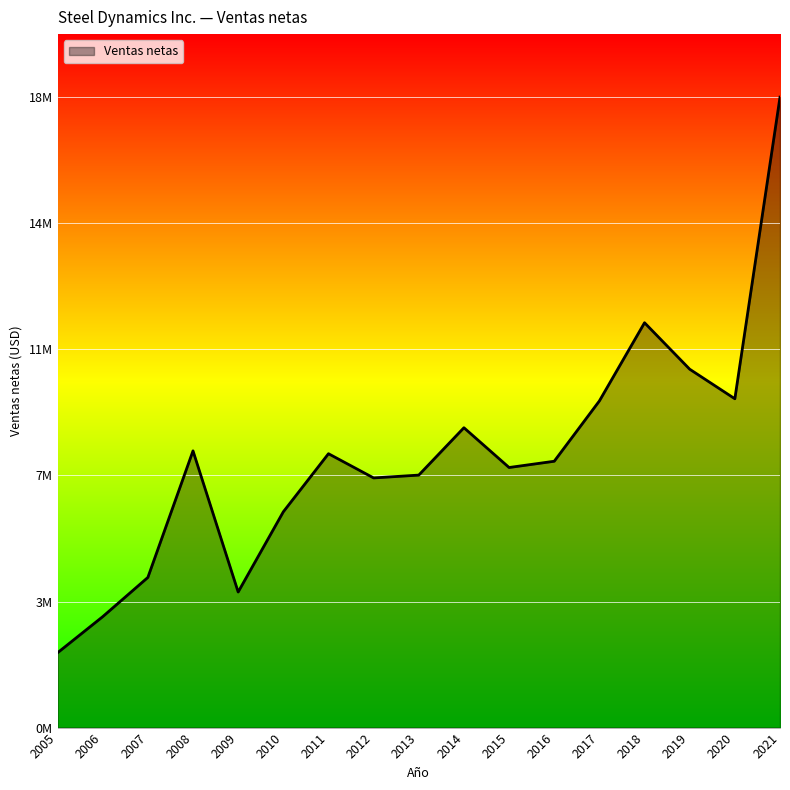

Is this an area chart (filled region under the line)?

Yes